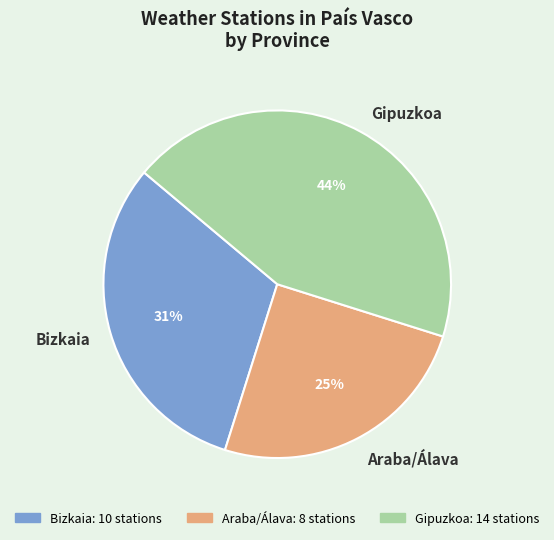

Between Bizkaia and Araba/Álava, which is larger?

Bizkaia